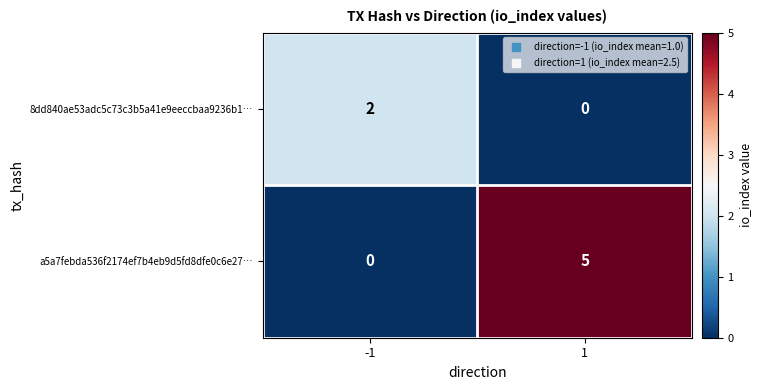

What is the total value across all series at 1?

5